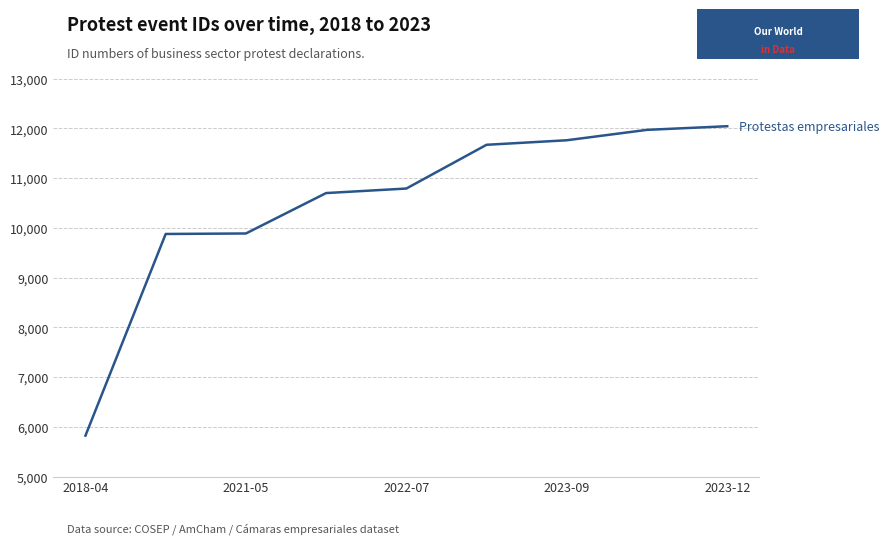

What is the average value?

10501